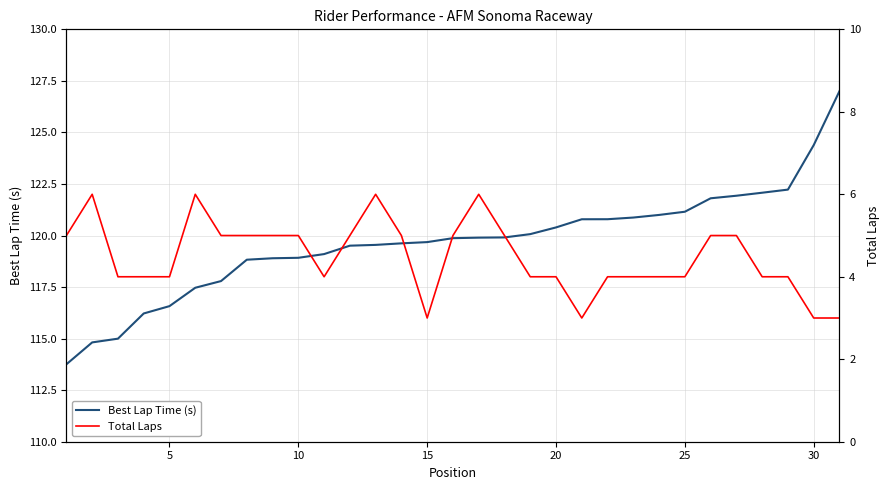

True or false: Best Lap Time (s) and Total Laps intersect in this chart.

False